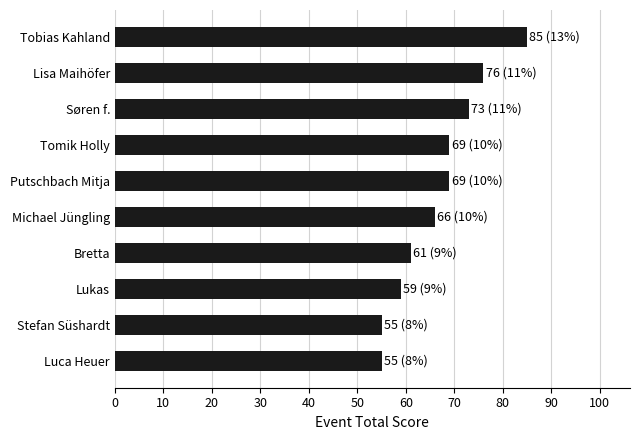

Which category has the highest value across all series?

Tobias Kahland